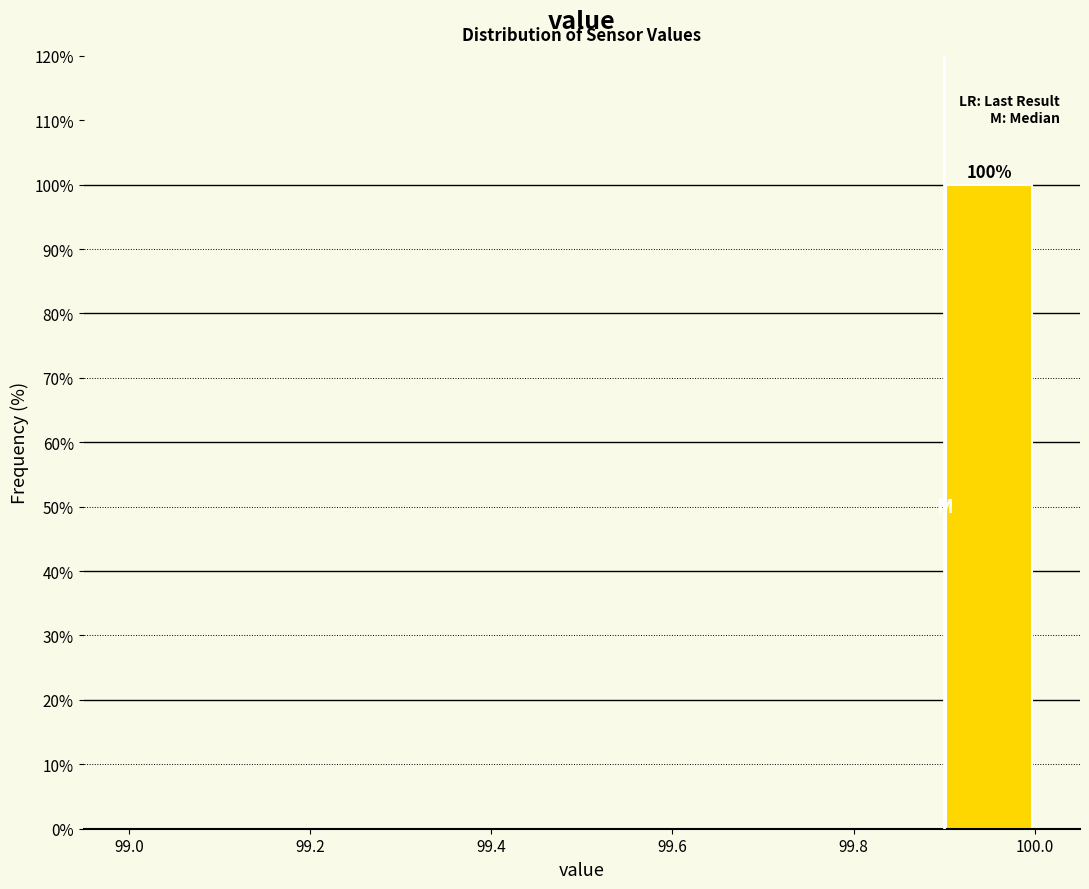

Which range on the x-axis has the tallest bar?

99.9 to 100.0